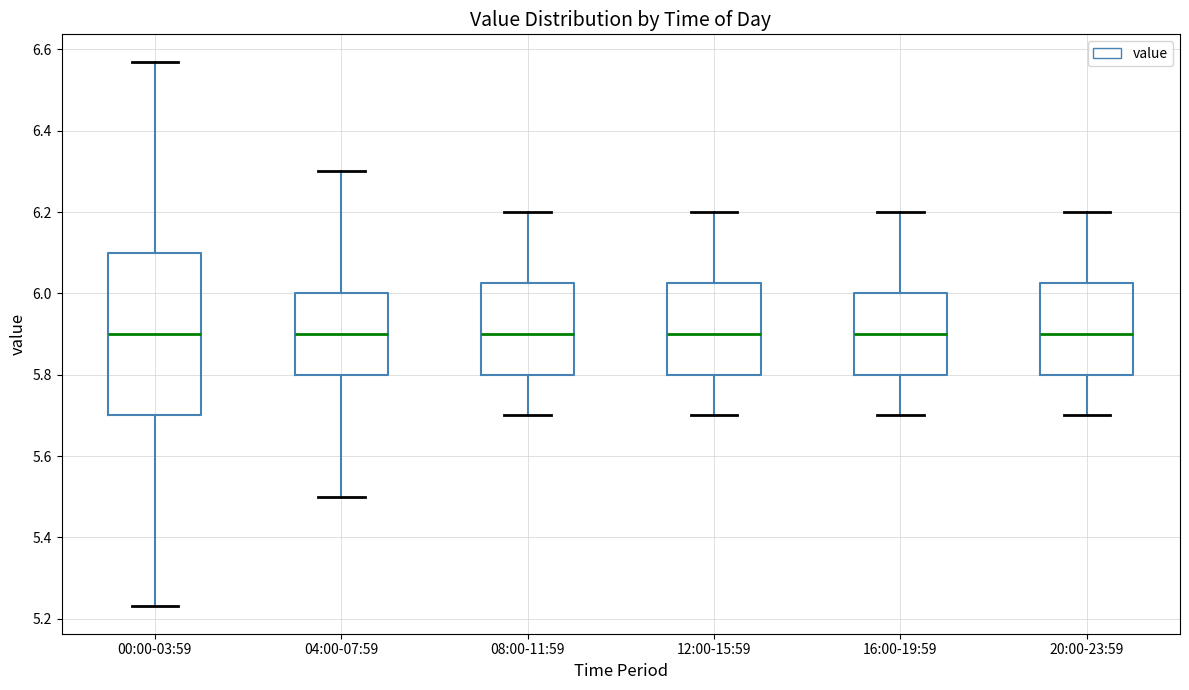

Reading left to right, read every box against the y-axis: the position of its median line, the range the box covers, and the ends of its whiskers. The values are not printed on the chart, so give them approximately, as read against the axis.

00:00-03:59: median 5.90, box 5.70 to 6.10, whiskers 5.24 to 6.58
04:00-07:59: median 5.90, box 5.80 to 6.00, whiskers 5.50 to 6.30
08:00-11:59: median 5.90, box 5.80 to 6.02, whiskers 5.70 to 6.20
12:00-15:59: median 5.90, box 5.80 to 6.02, whiskers 5.70 to 6.20
16:00-19:59: median 5.90, box 5.80 to 6.00, whiskers 5.70 to 6.20
20:00-23:59: median 5.90, box 5.80 to 6.02, whiskers 5.70 to 6.20